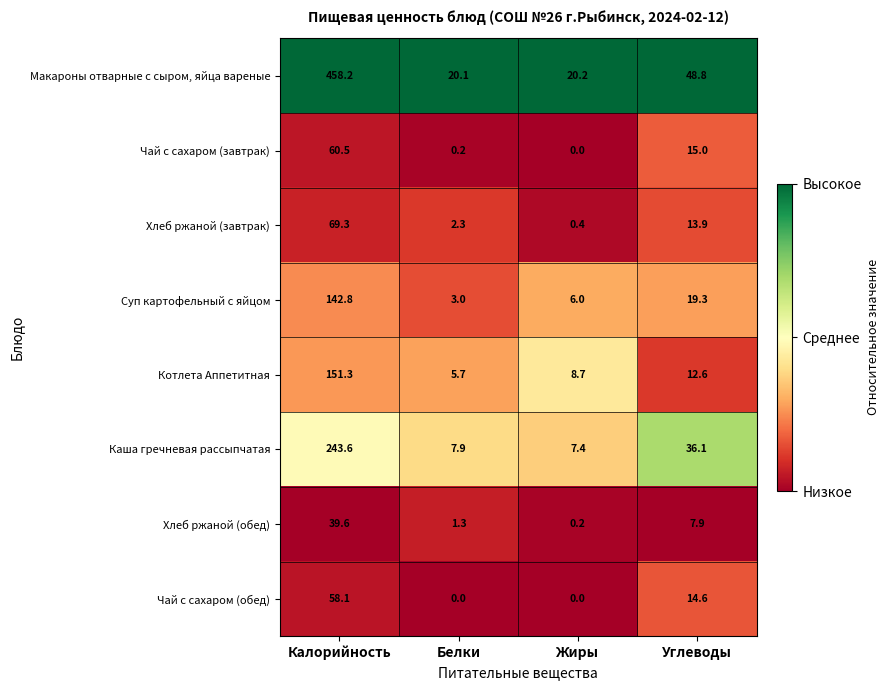

What is the sum of the Суп картофельный с яйцом values at Белки and Жиры?

9.0